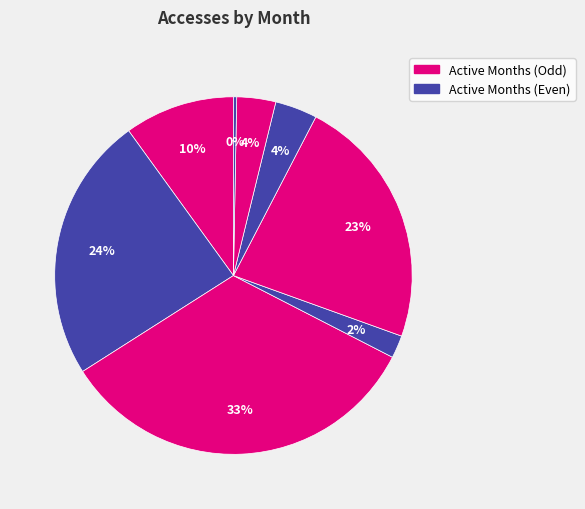

Count the number of slices in the pie.

8